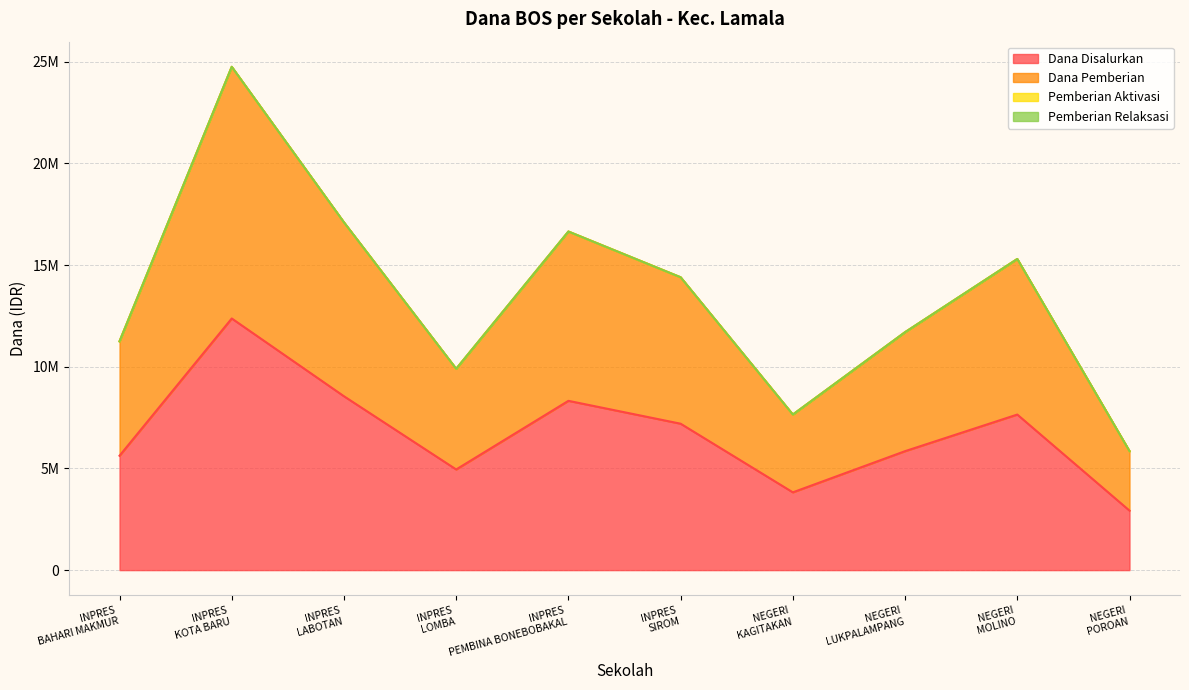

Rank the series by their maximum value, from highest to lowest.

Dana Pemberian, Dana Disalurkan